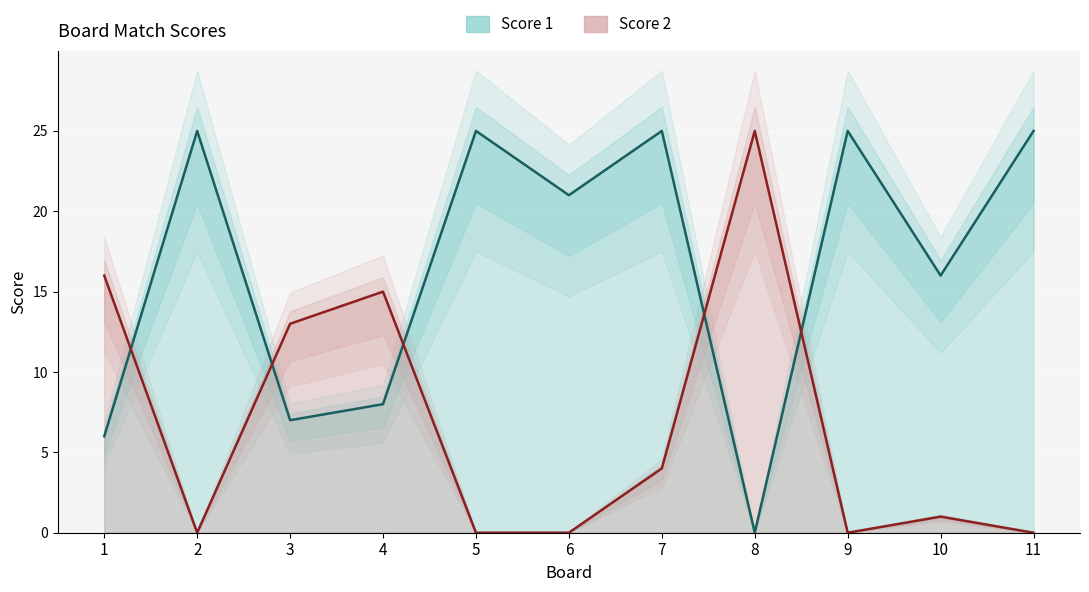

What is the sum of all Score 1 values?

183